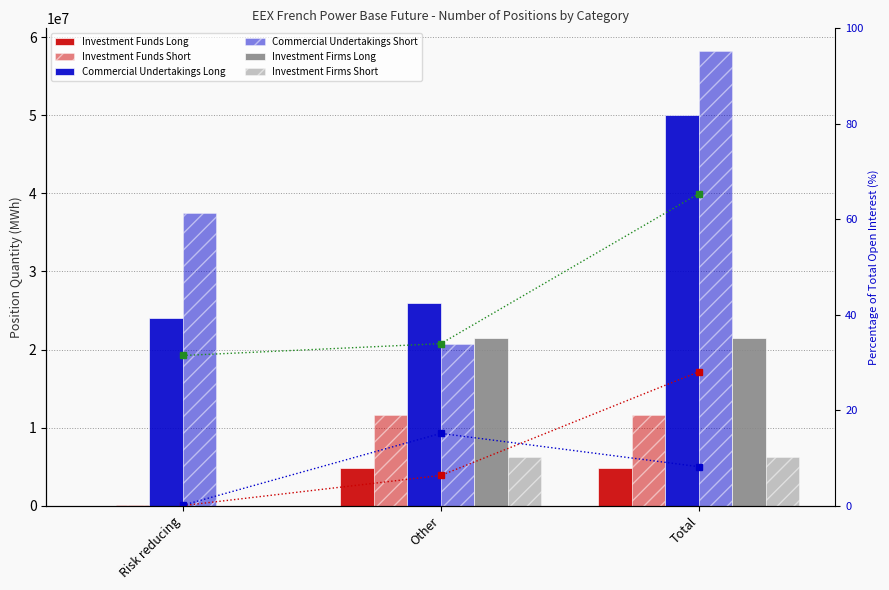

At how many categories does at least one series exceed 26609824?

2